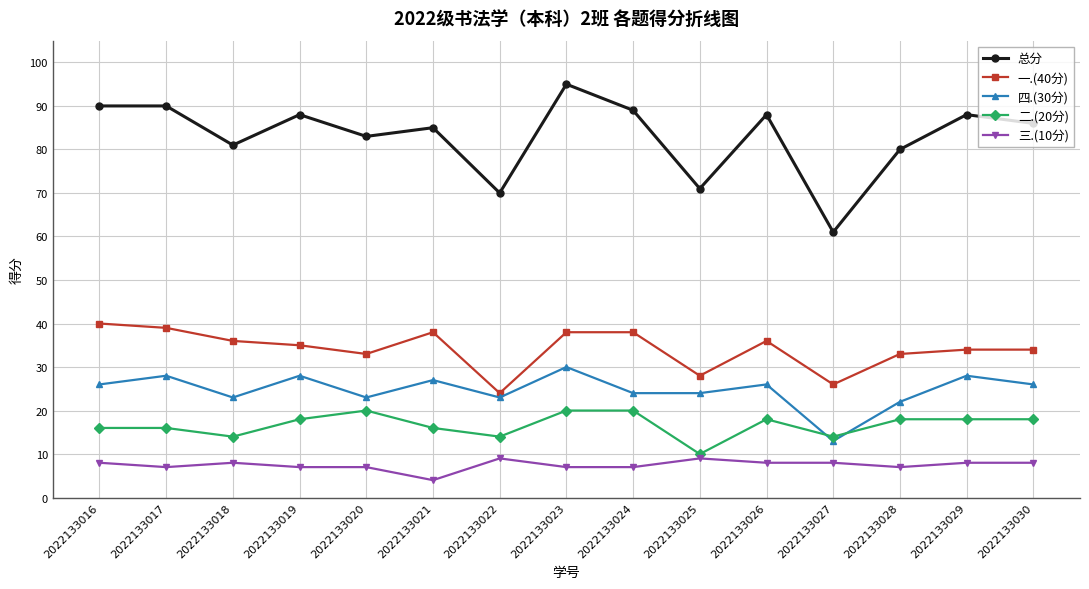

Which series has the widest spread of values?

总分